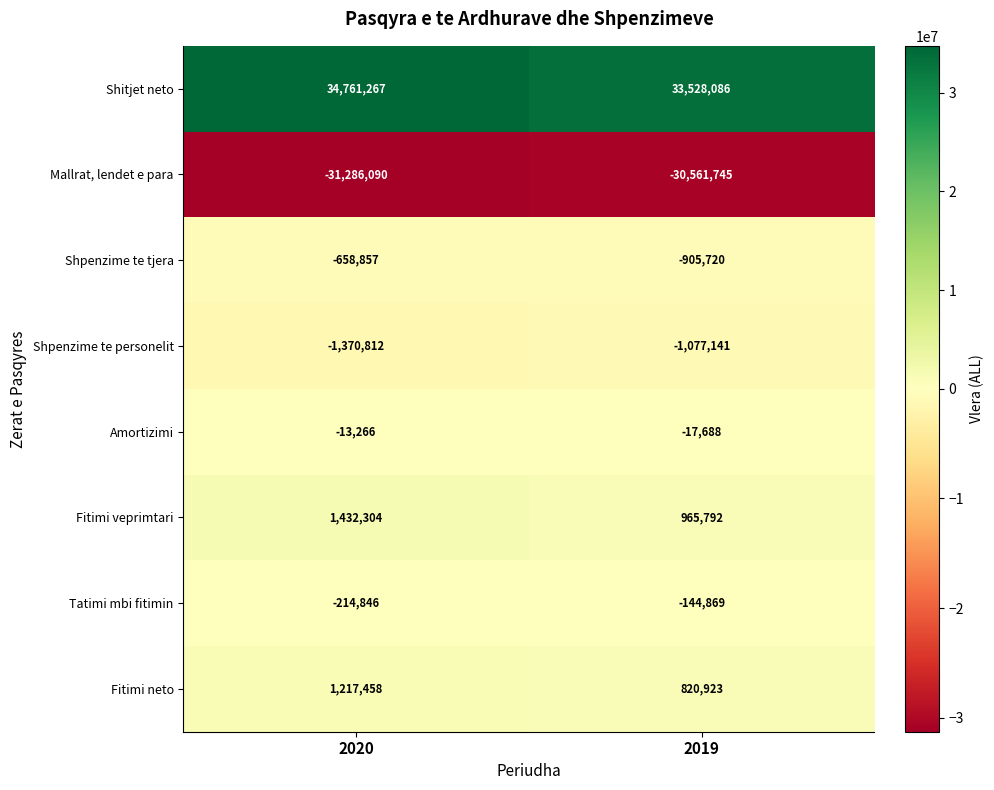

True or false: Mallrat, lendet e para has a value of -53032482 at 2019.

False